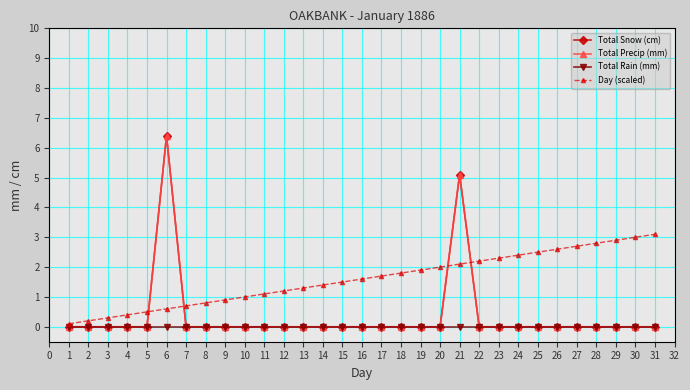

Does the chart have visible grid lines?

Yes